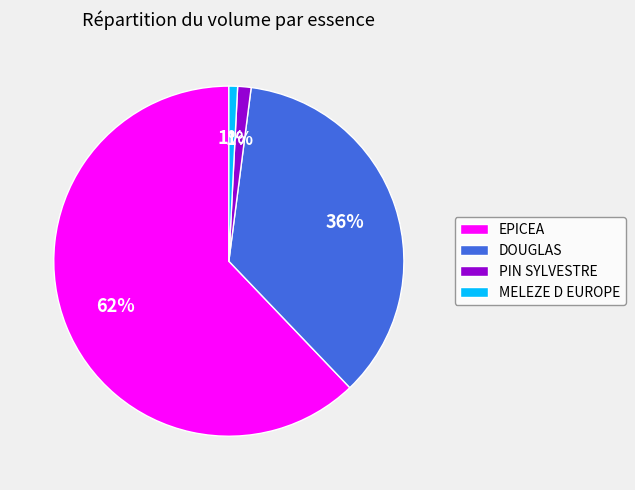

Is there a majority slice in this chart?

Yes